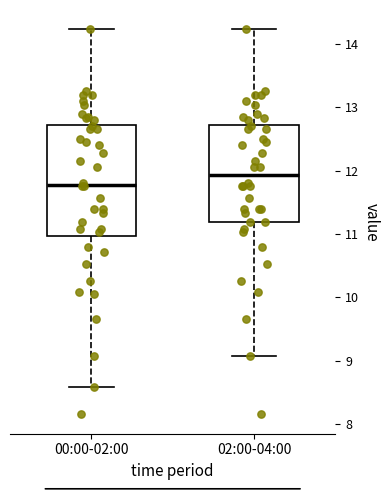

Reading left to right, transcribe this box plot: for each box, give where its median line is, the range the box spans, and where its two whiskers end, as read against the y-axis. The values are not printed on the chart, so give them approximately, as read against the axis.

00:00-02:00: median 11.8, box 11.0 to 12.7, whiskers 8.6 to 14.2
02:00-04:00: median 11.9, box 11.2 to 12.7, whiskers 9.1 to 14.2